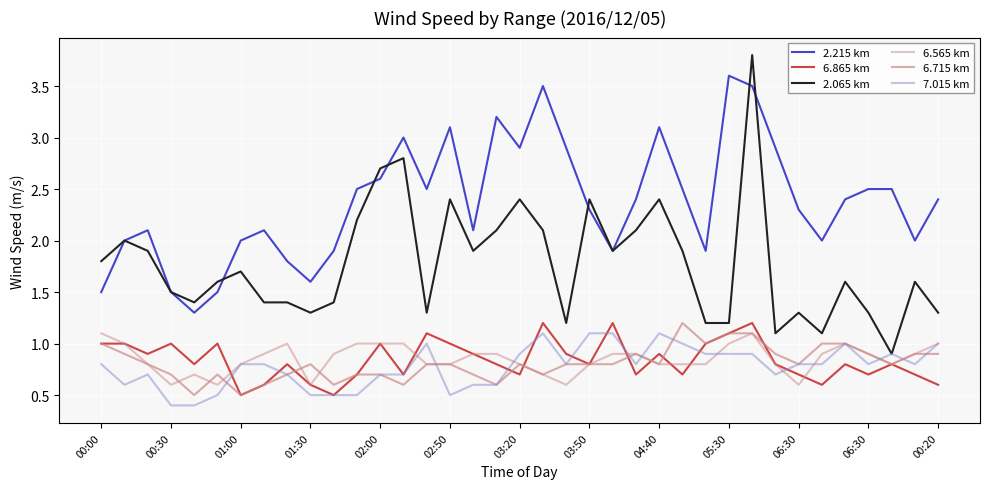

How many lines are shown in the chart?

6